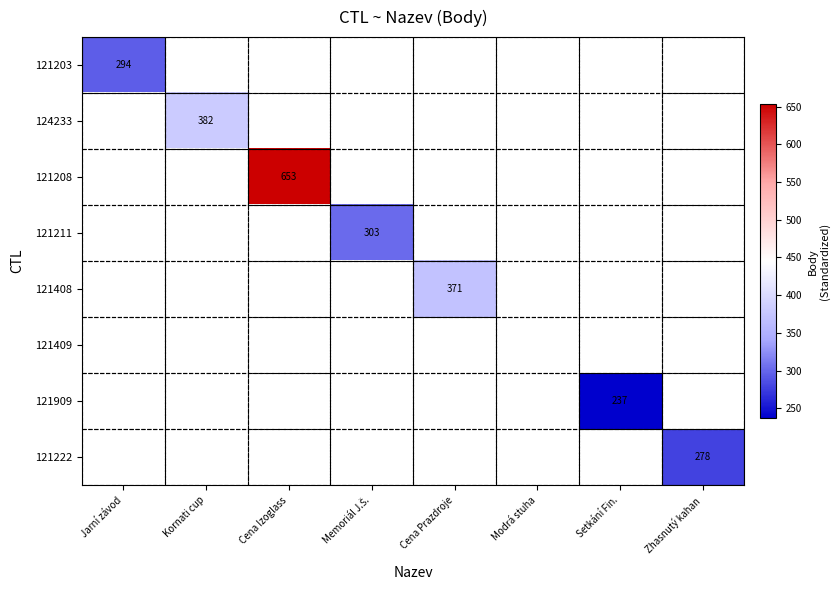

Is it true that 121203 equals 294 at Jarní závod?

True